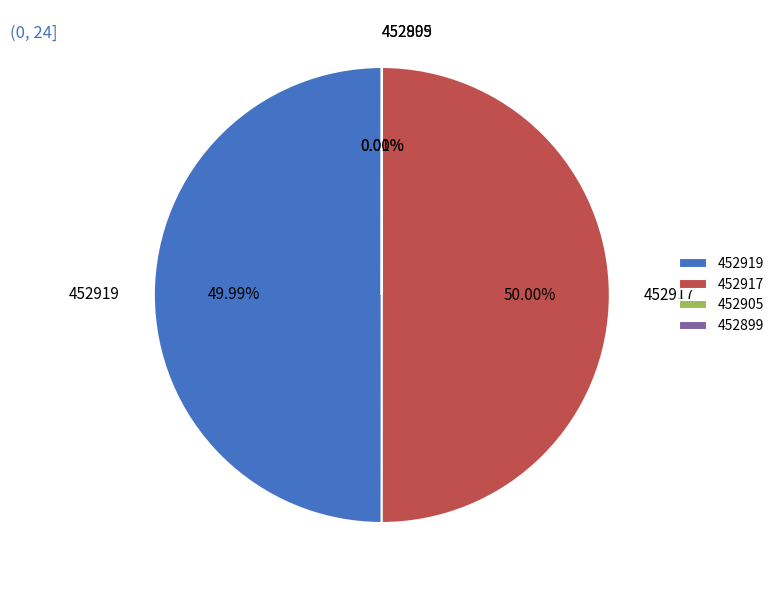

To the nearest percent, what is the difference between the largest and smallest slice percentages?

50%